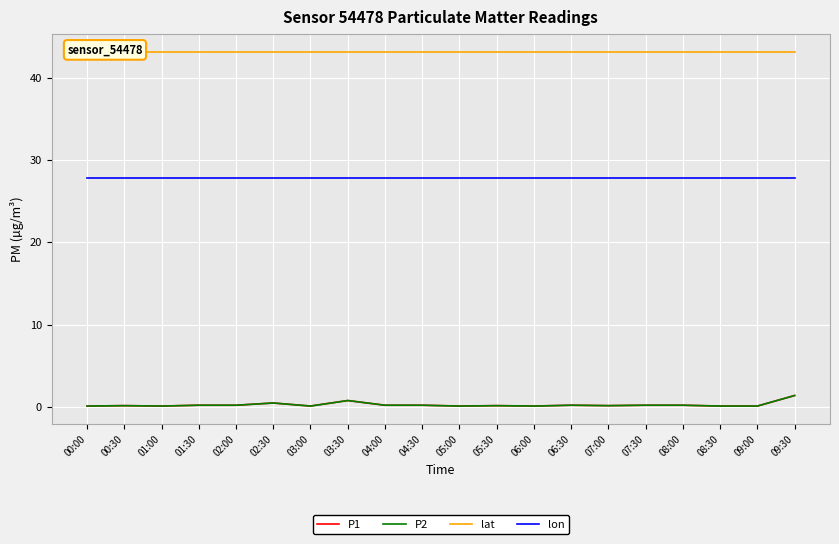

The value of lat at 09:00 is 43.1. True or false?

True